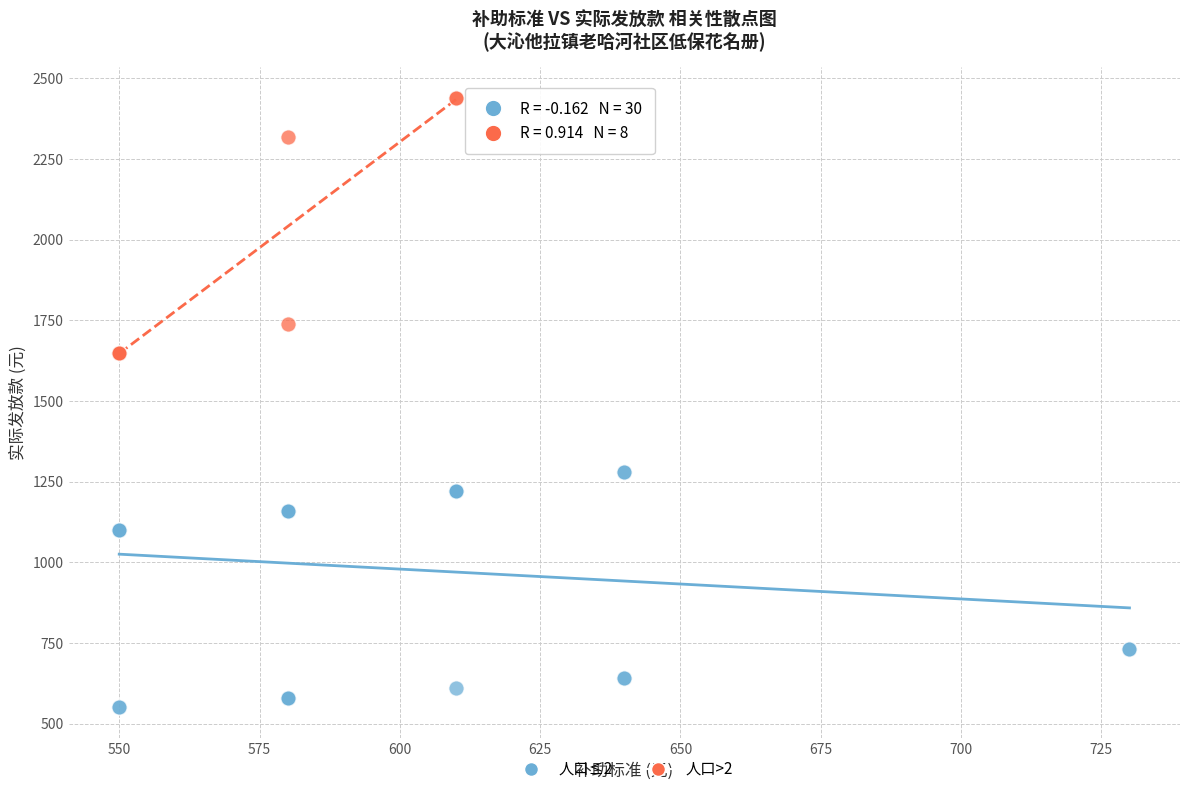

Which series contains the highest Y value?

人口>2